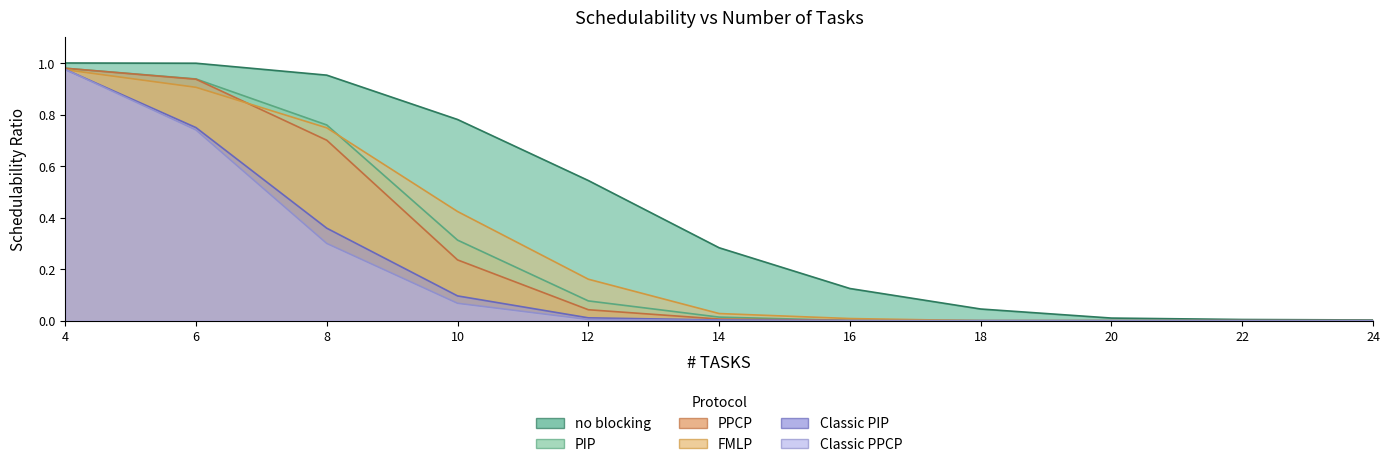

At 14, list the series in order from smallest to largest.

Classic PPCP, Classic PIP, PPCP, PIP, FMLP, no blocking